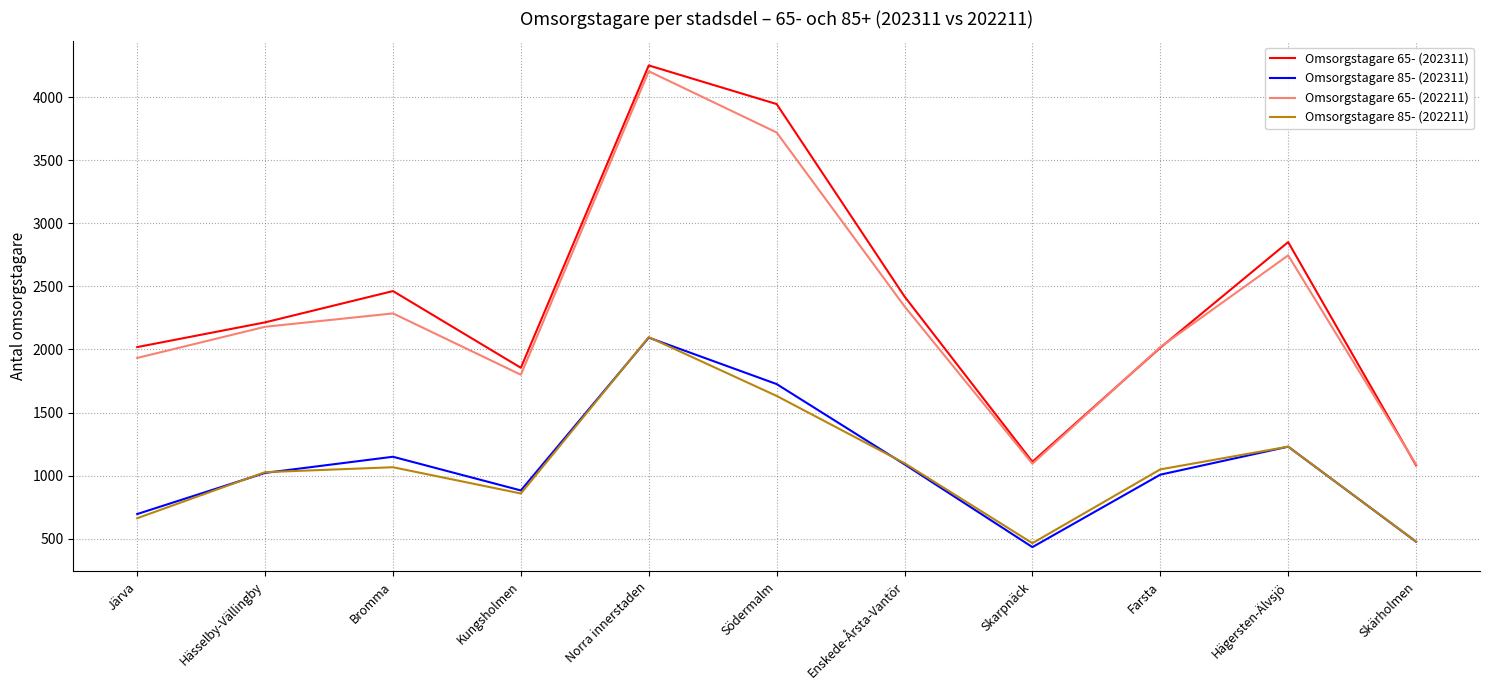

What is the total value across all series at Skärholmen?

3126